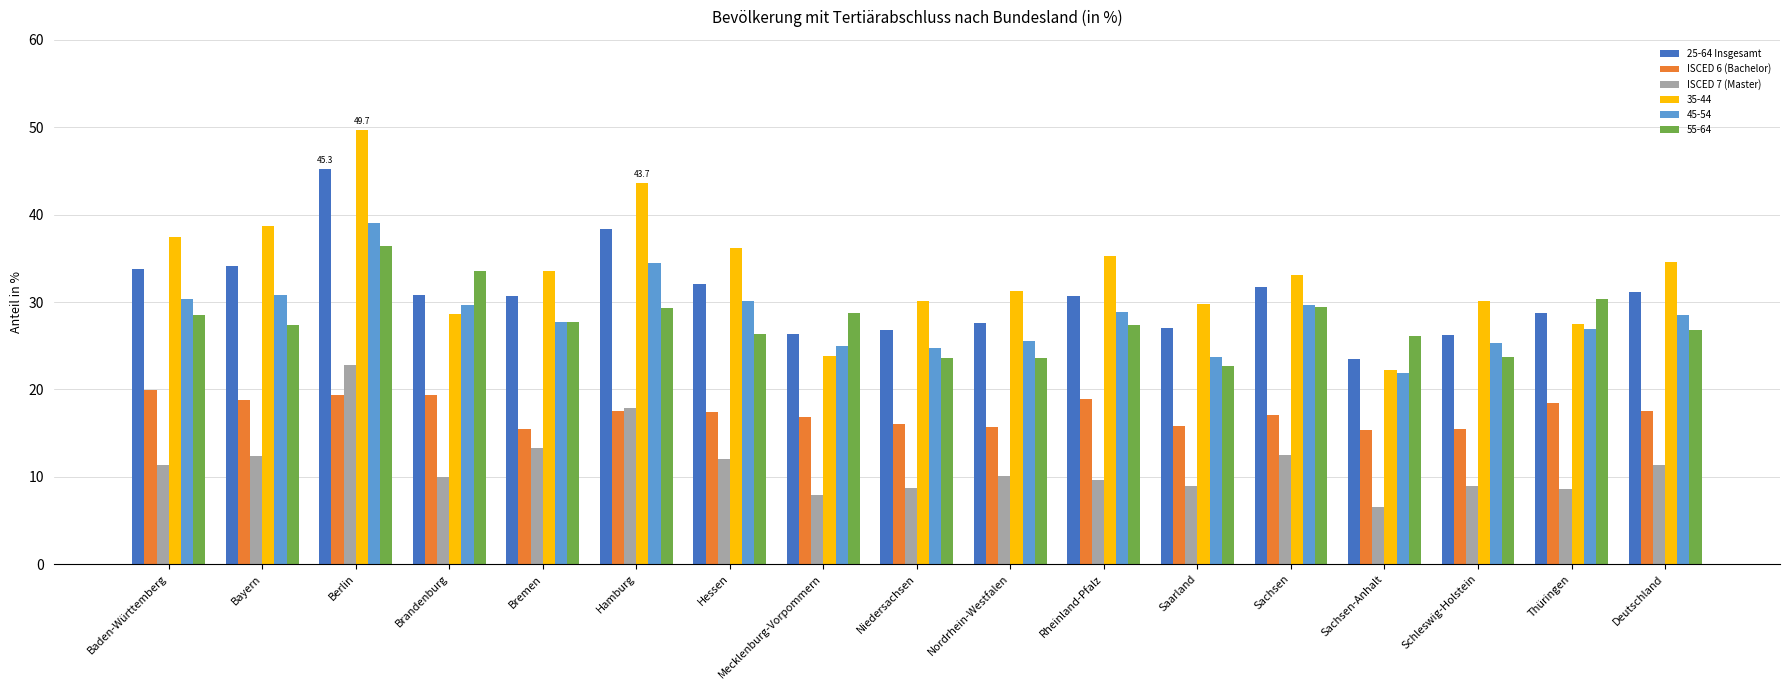

List the series in order of their peak value, lowest first.

ISCED 6 (Bachelor), ISCED 7 (Master), 55-64, 45-54, 25-64 Insgesamt, 35-44